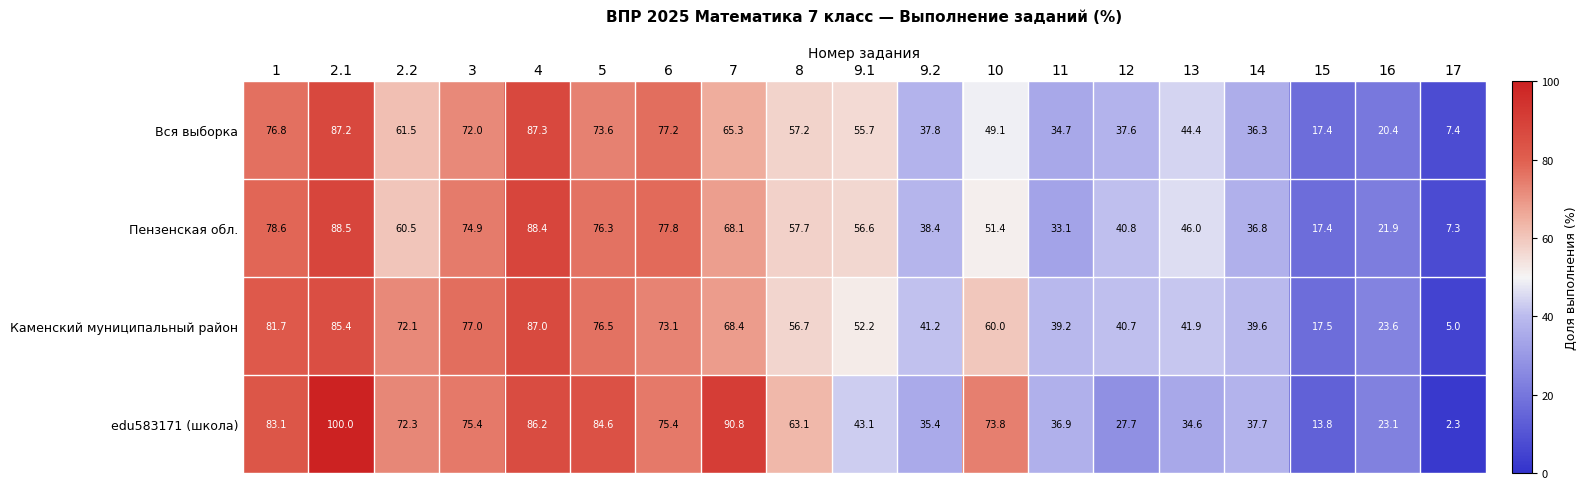

What is the average value of the Пензенская обл. series?

53.7